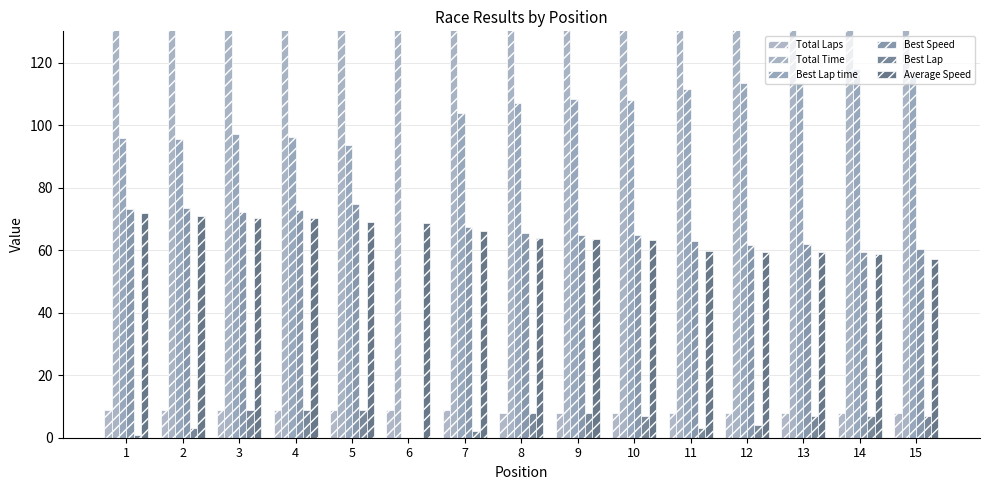

Between 5 and 9, which series saw the biggest shift?

Total Time